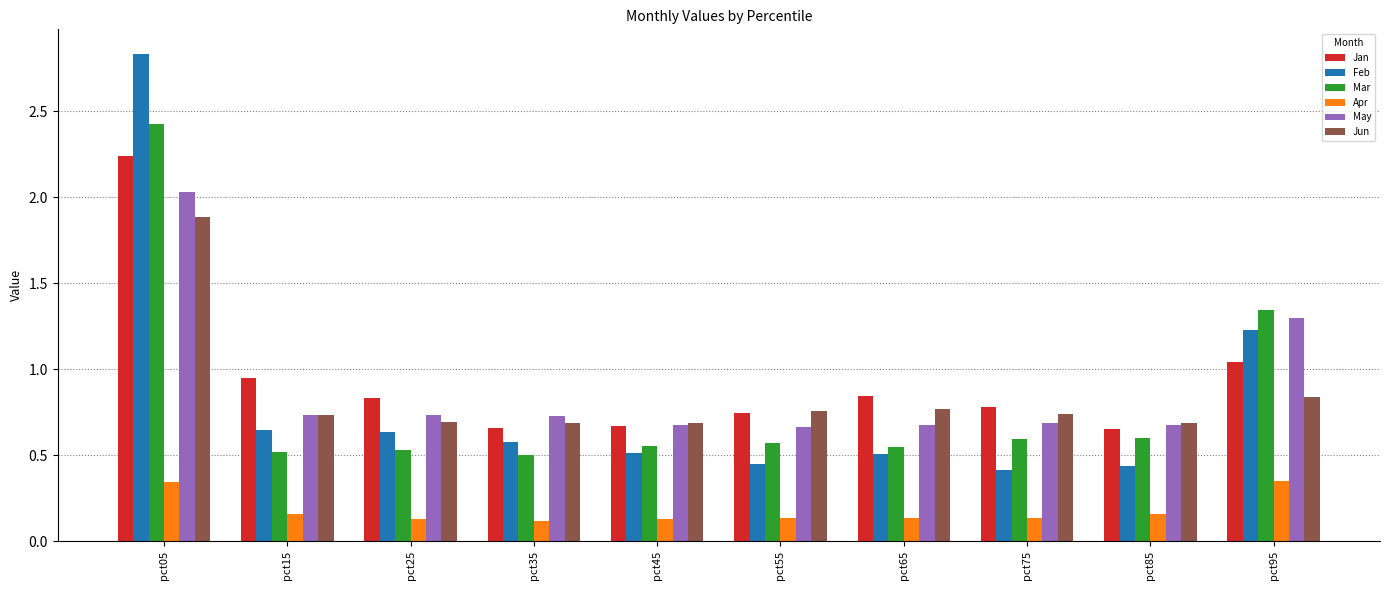

What is the sum of the Jun values at pct65 and pct35?

1.5